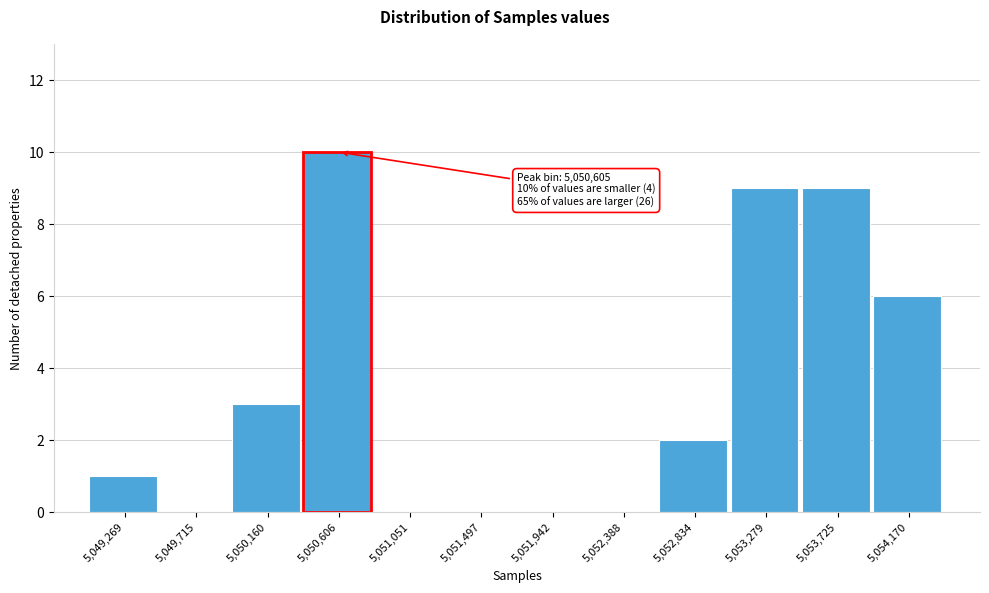

Reading right to left, list all the values displayed in this chart.

5,054,170=6	5,053,725=9	5,053,279=9	5,052,834=2	5,052,388=0	5,051,942=0	5,051,497=0	5,051,051=0	5,050,606=10	5,050,160=3	5,049,715=0	5,049,269=1